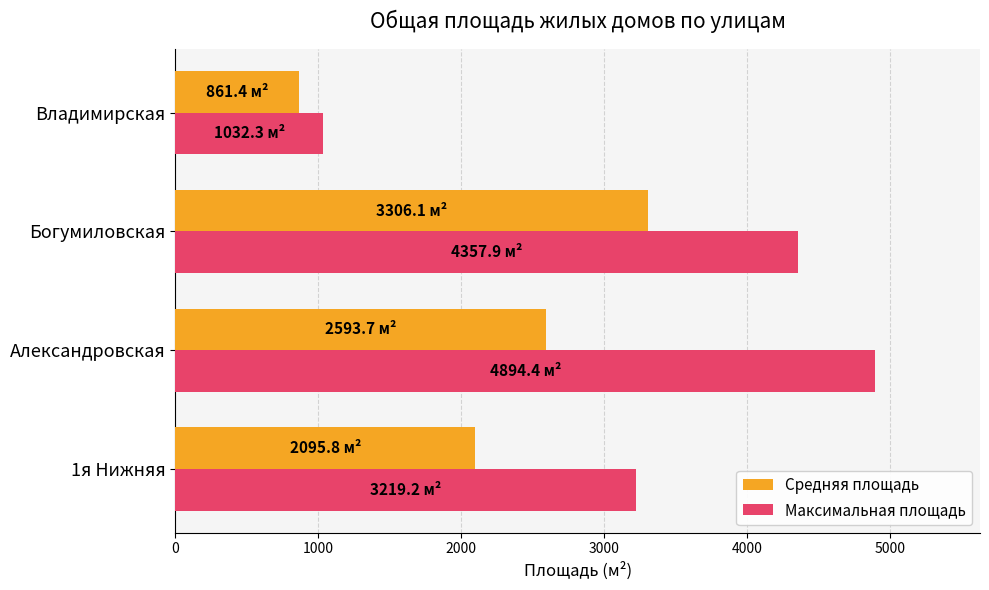

What is the average value of the Средняя площадь series?

2214.2